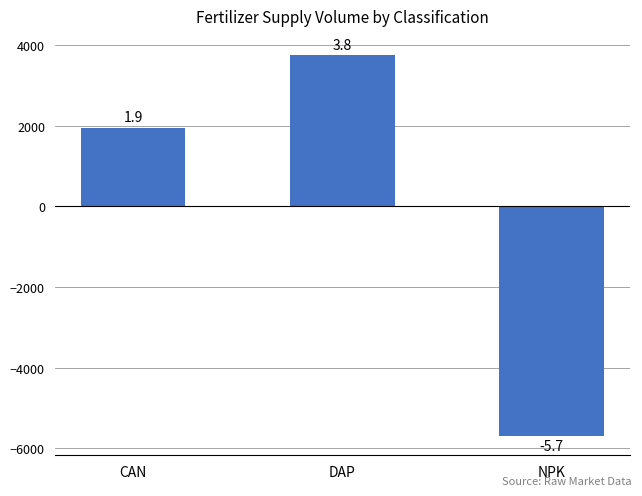

What is the smallest value displayed?

-5700